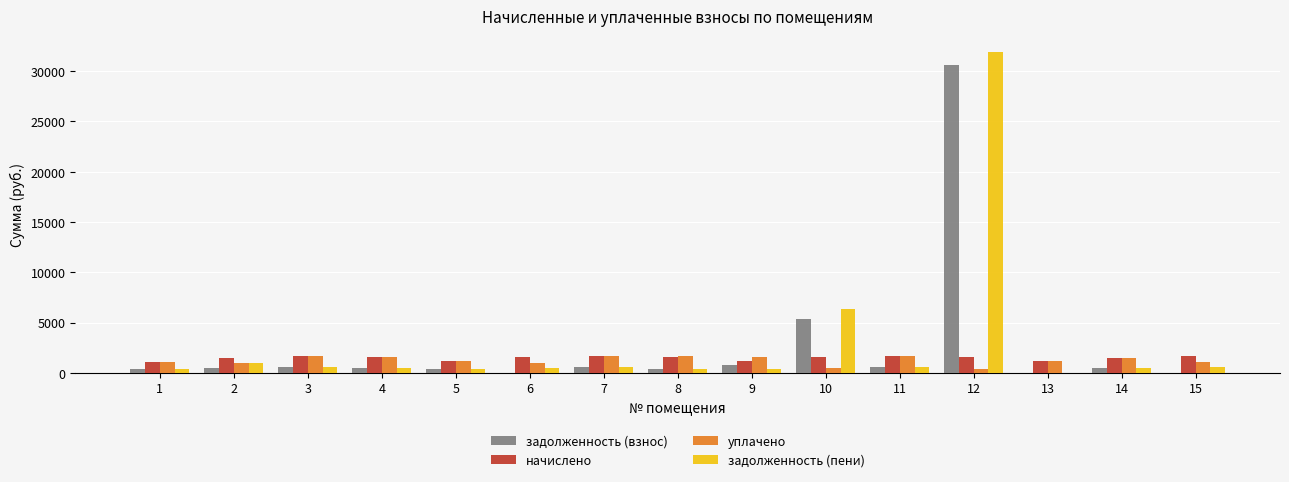

Which series changed the most between 10 and 11?

задолженность (пени)